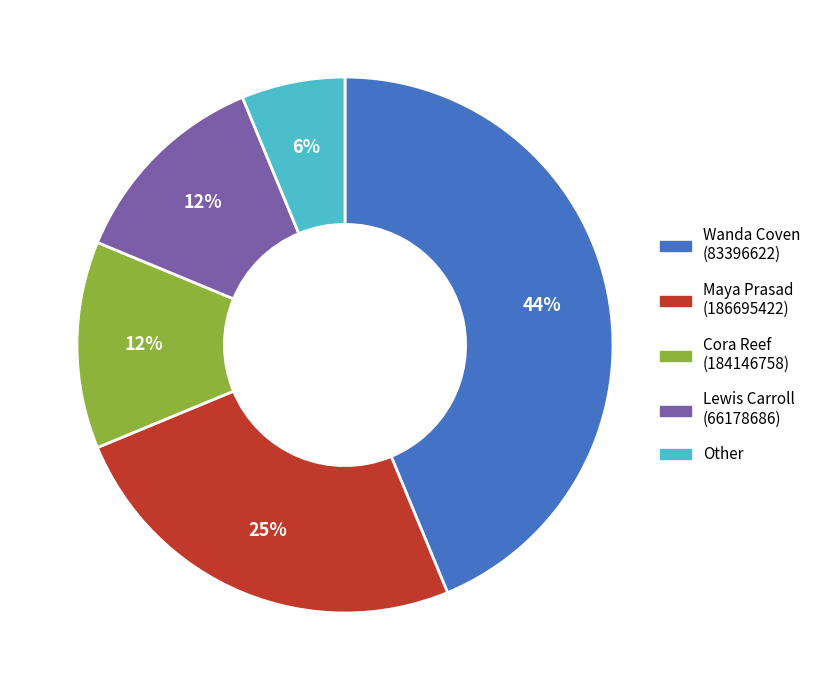

What percentage is the Wanda Coven (83396622) slice, to the nearest percent?

44%